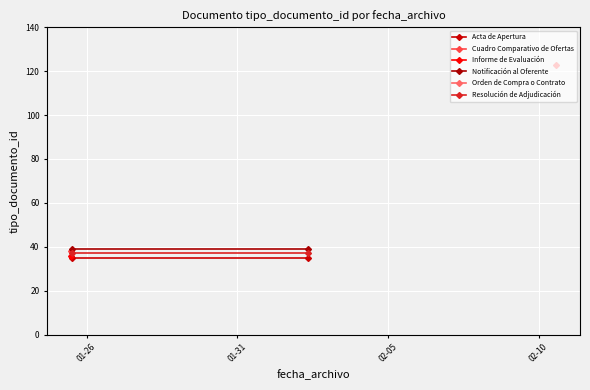

What is the highest value of the Acta de Apertura series?

35